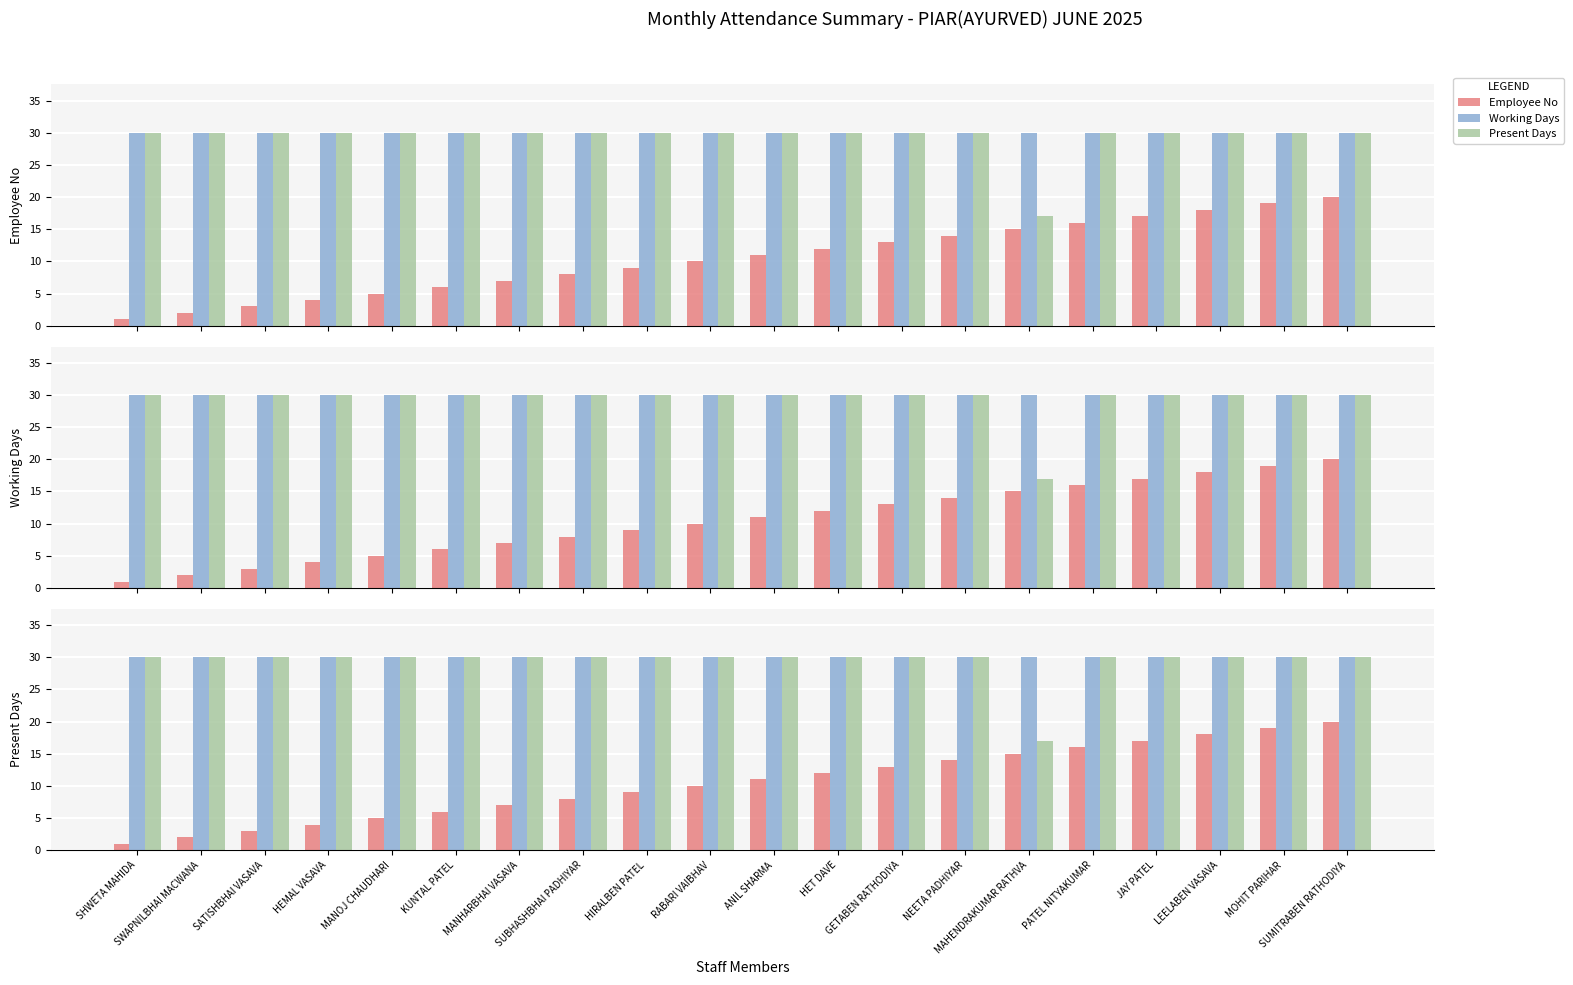

Which series has the widest spread of values?

Employee No